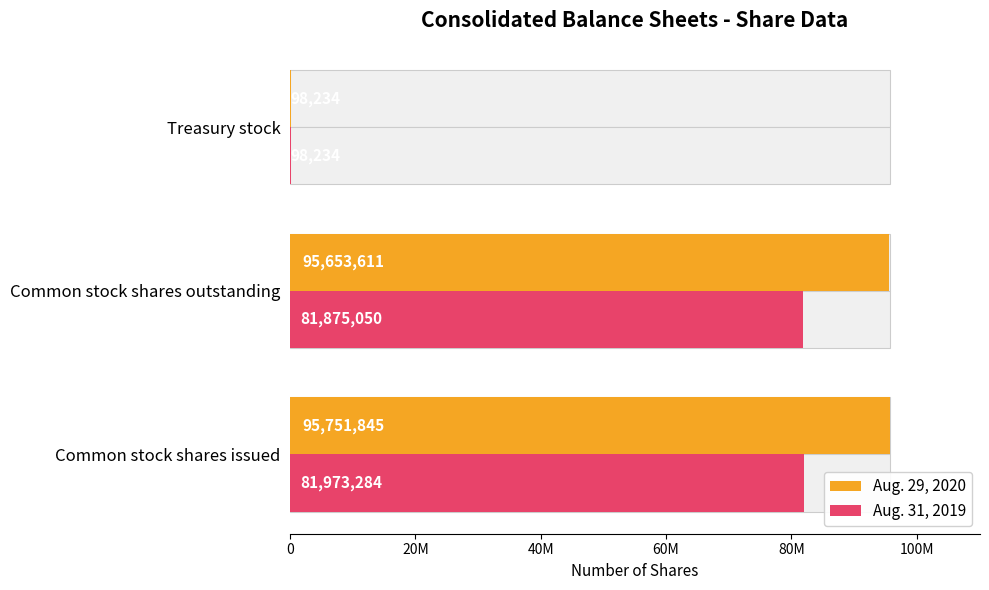

What is the minimum value for Aug. 29, 2020?

98234